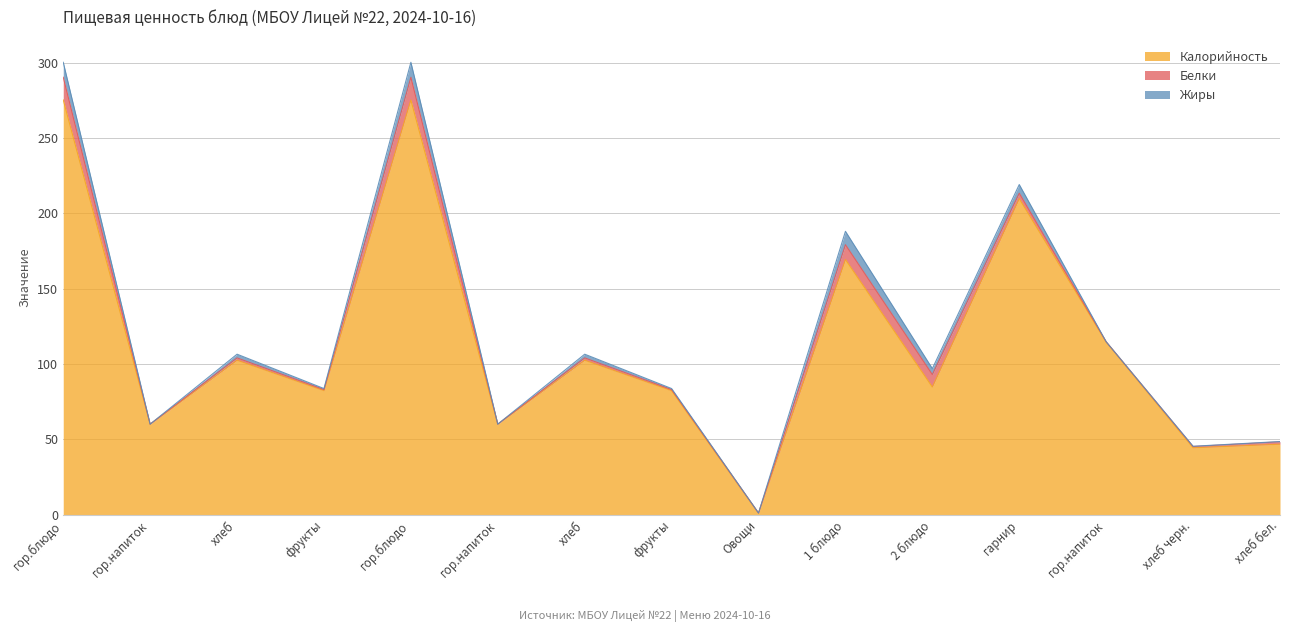

Rank the series by their maximum value, from highest to lowest.

Калорийность, Белки, Жиры